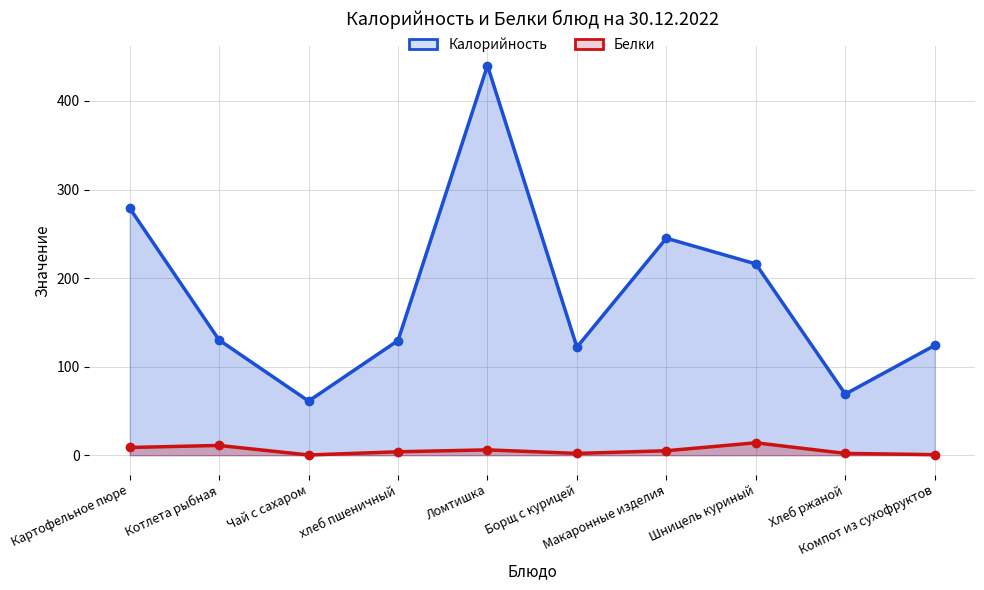

How many data points does each series have?

10